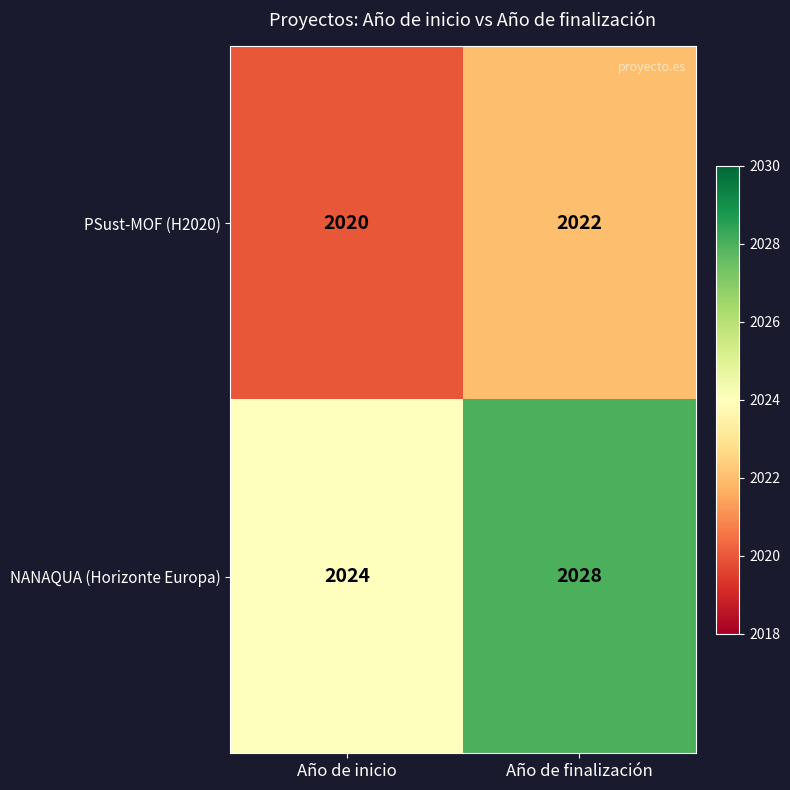

Rank the series at Año de finalización from highest to lowest value.

NANAQUA (Horizonte Europa), PSust-MOF (H2020)